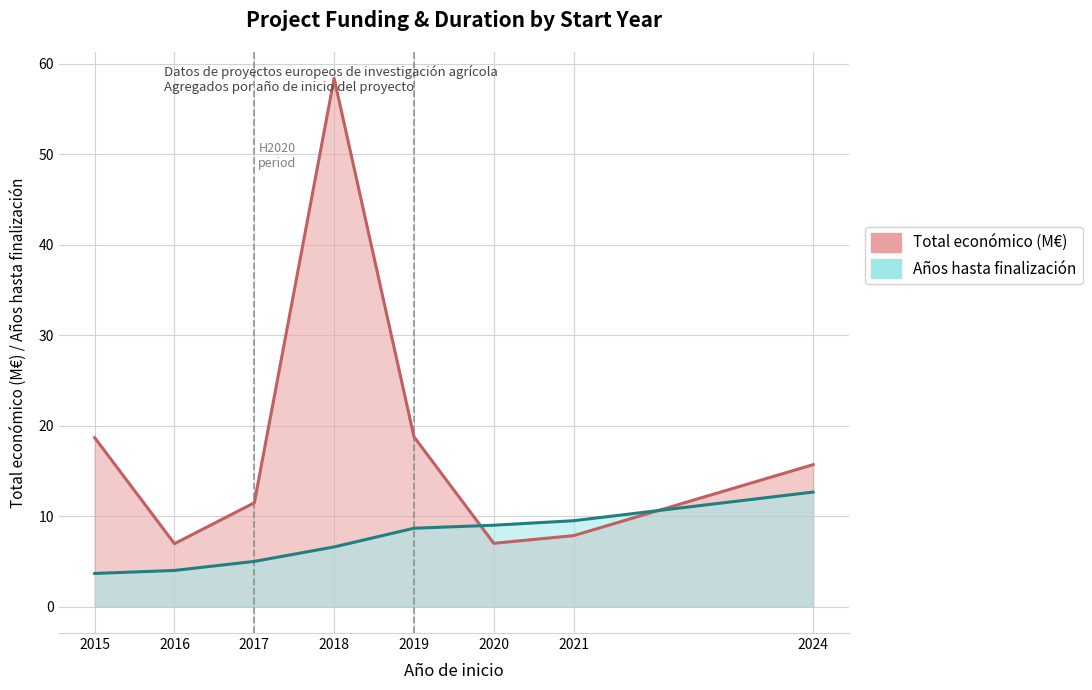

Rank the series by their maximum value, from lowest to highest.

Años hasta finalización, Total económico (M€)